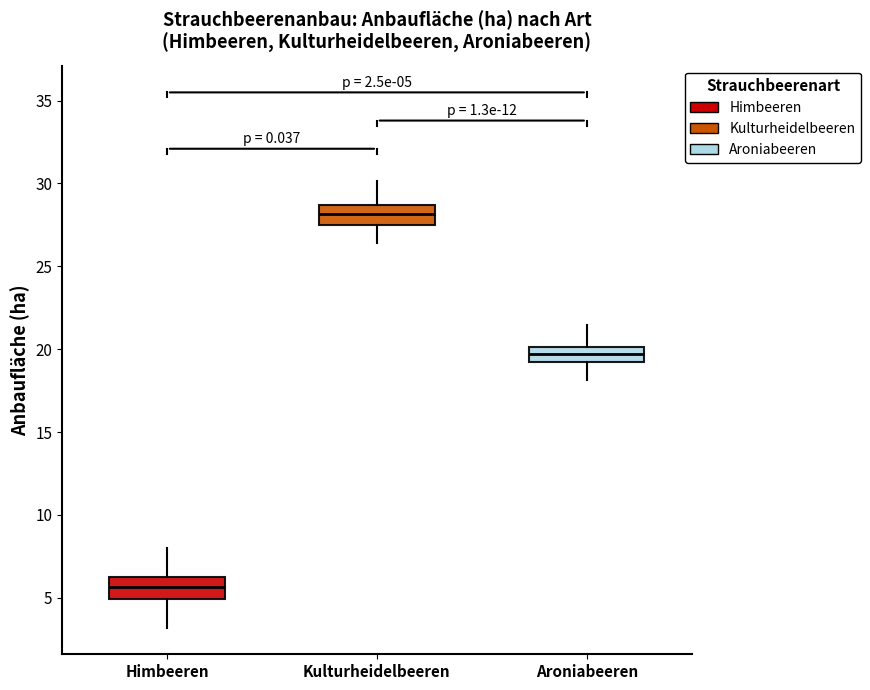

Which box's median line is the lowest?

Himbeeren